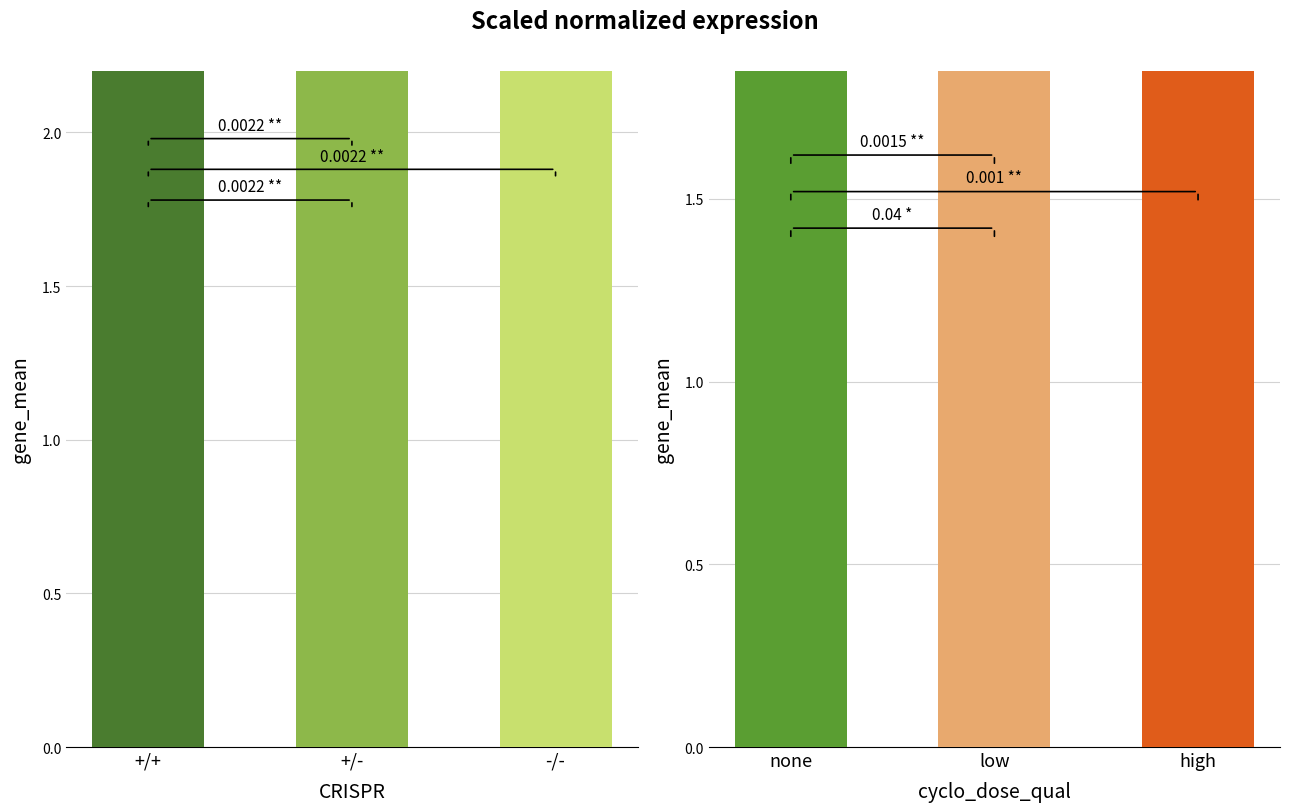

What is the total value across all series at -/-?

11.3